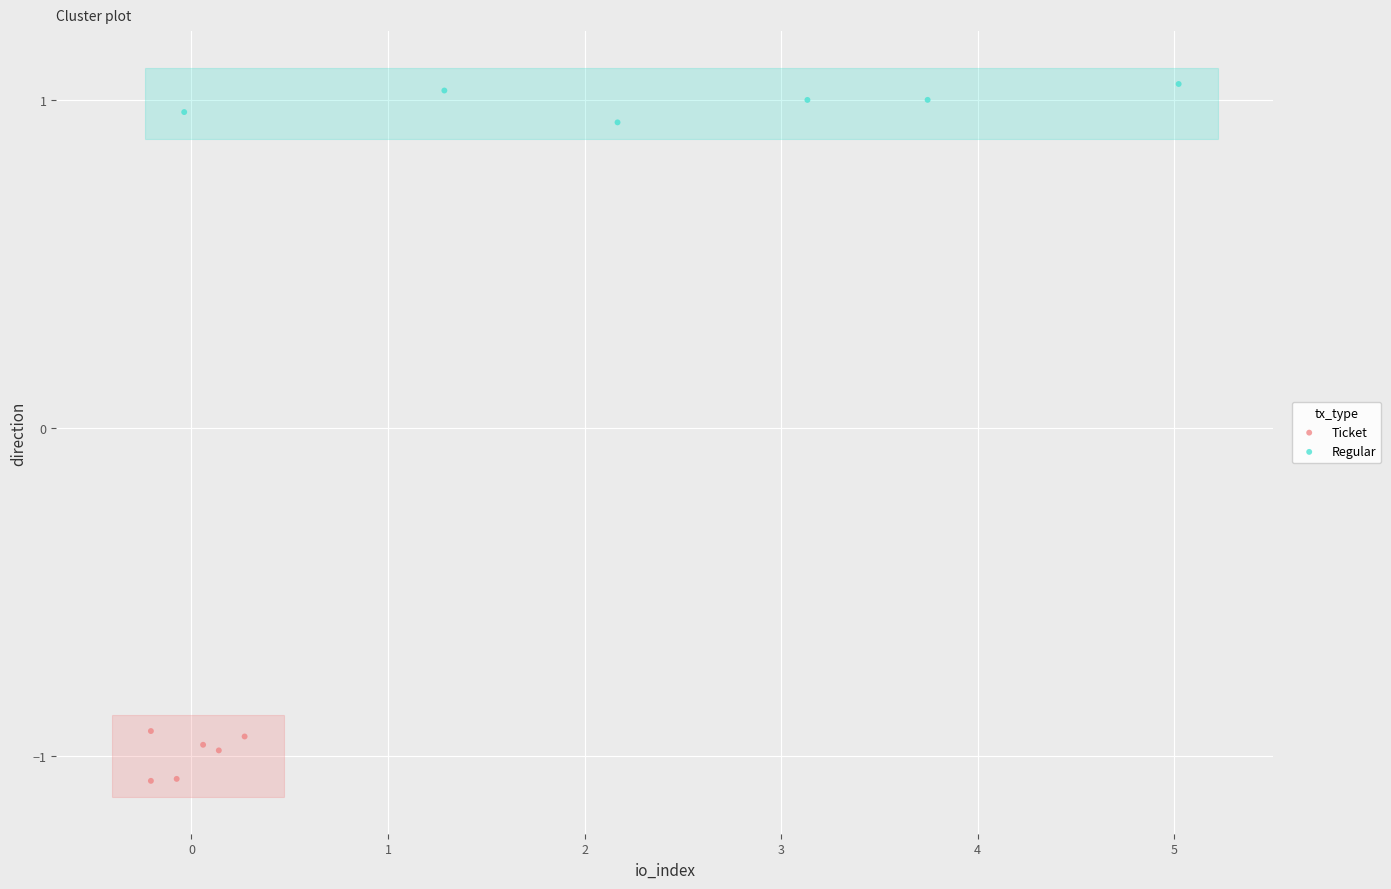

Which series reaches the maximum Y coordinate?

Regular